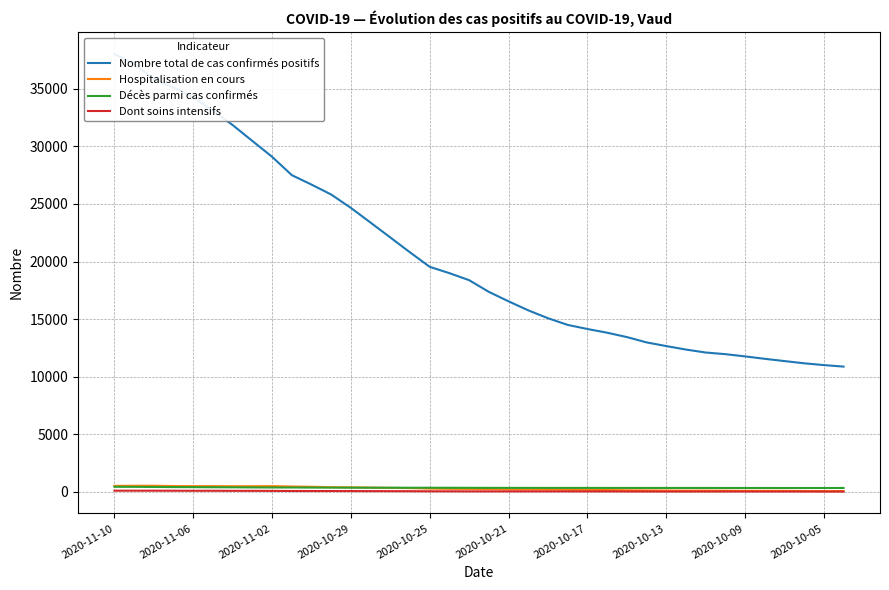

How many interior local peaks does the Hospitalisation en cours series have?

1